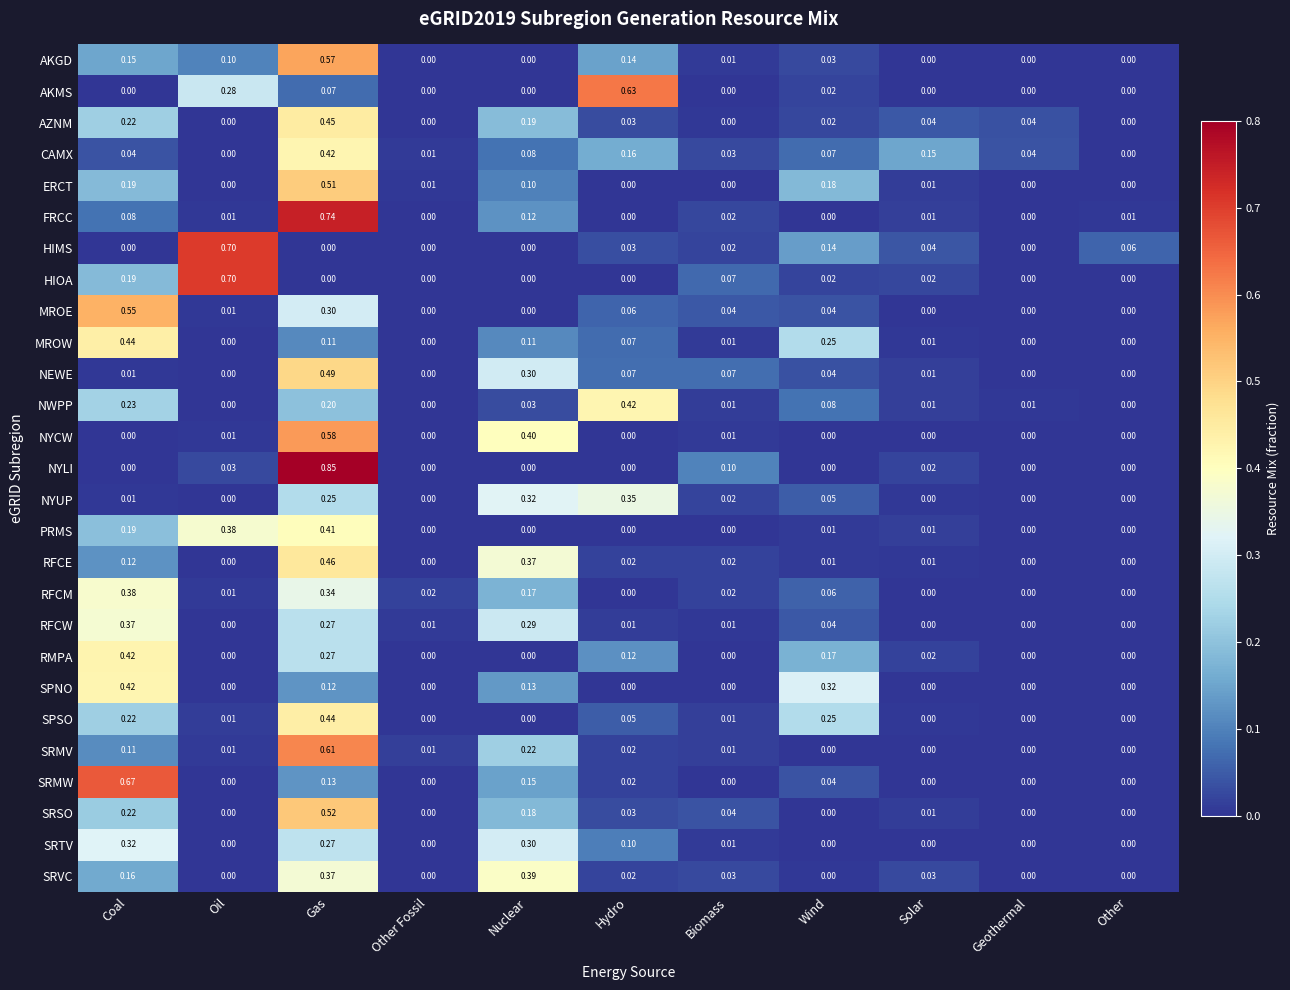

At which label does NYLI reach its peak?

Gas